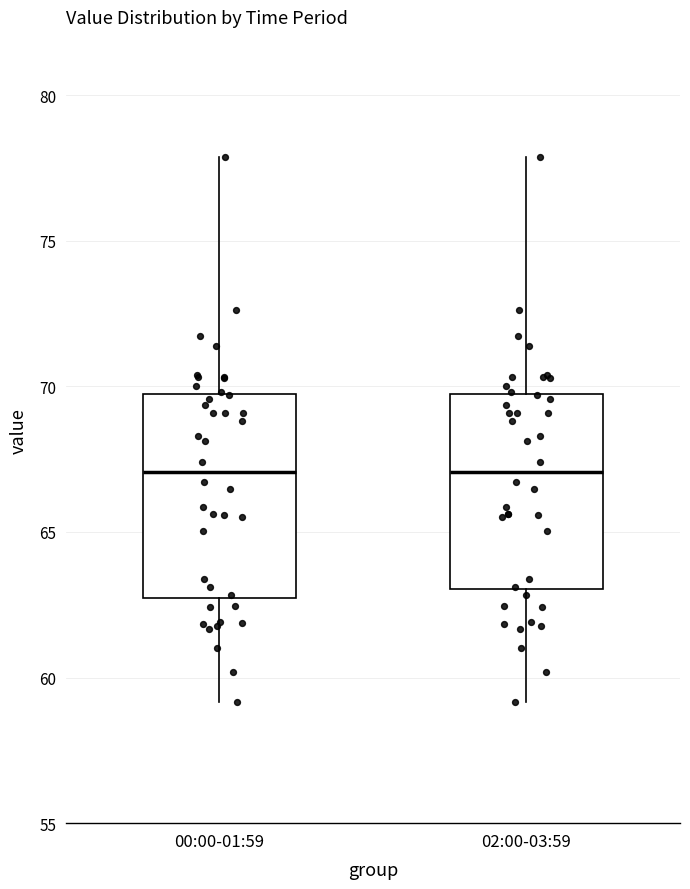

Where does the median line of the box for 00:00-01:59 sit on the y-axis? The values are not printed on the chart, so give them approximately, as read against the axis.

67.0